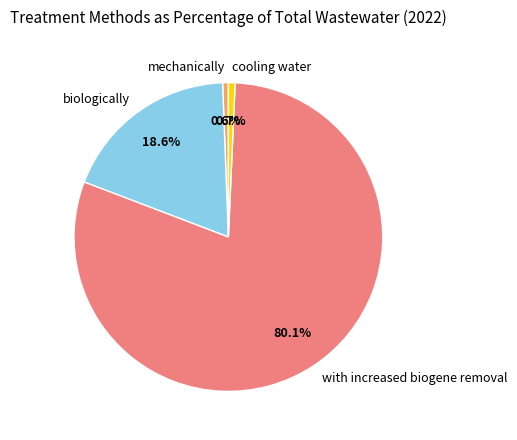

Is there a majority slice in this chart?

Yes